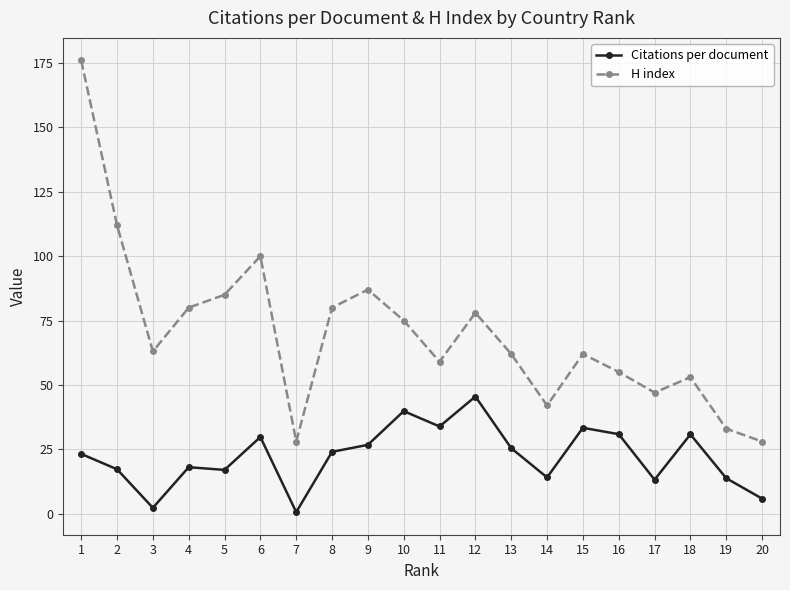

True or false: H index has more than 2 points higher than both neighbors.

True